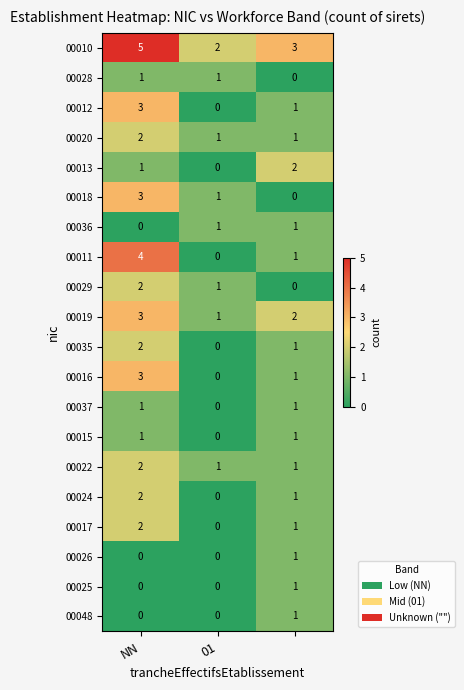

Which series has the largest total across all categories?

00010